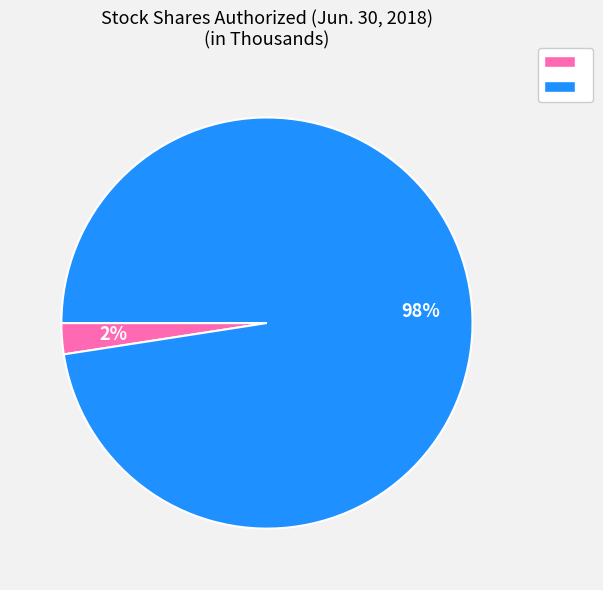

Is there a majority slice in this chart?

Yes